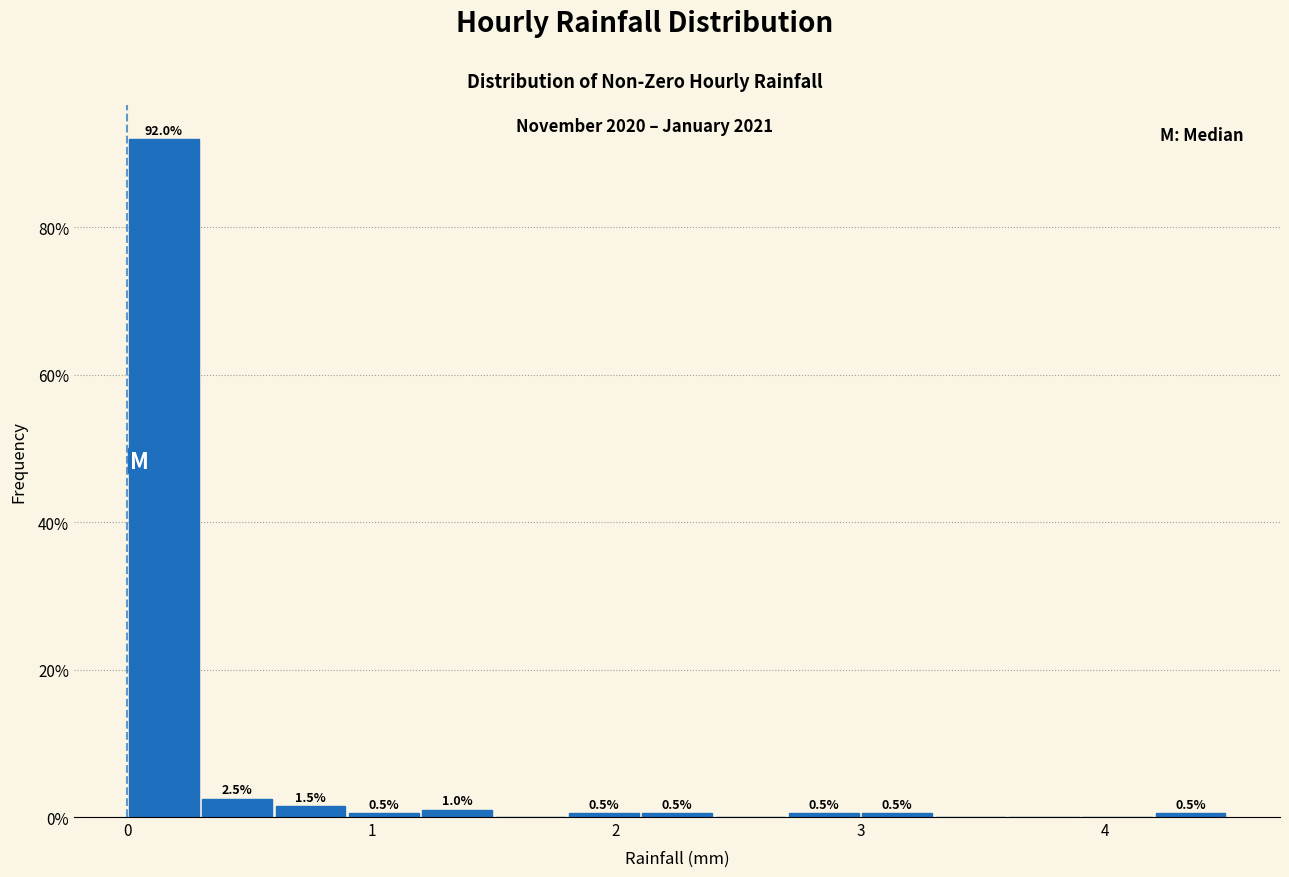

Read against the x-axis, roughly where is the centre of the tallest bar?

0.2